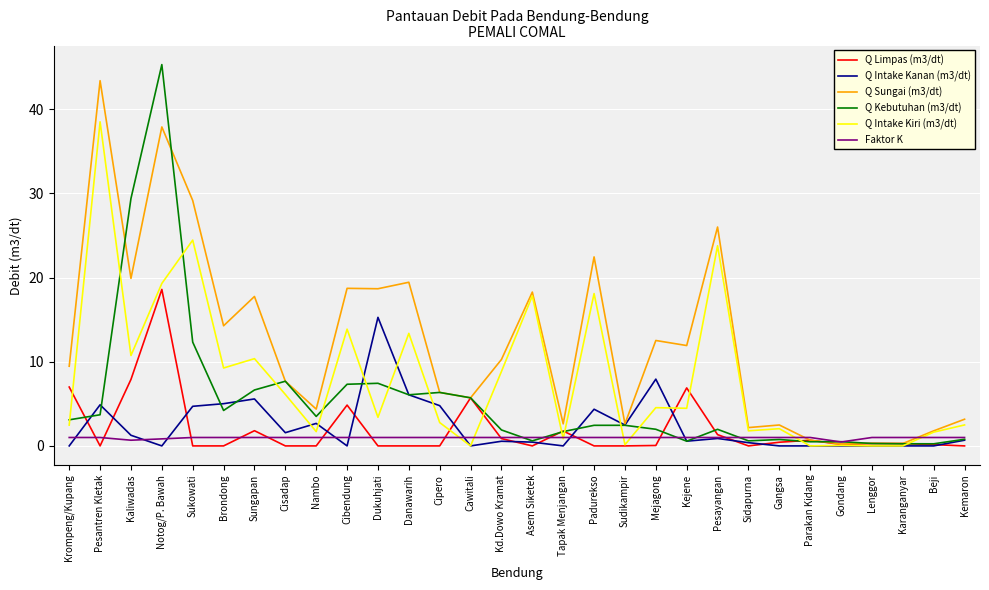

What is the total value across all series at Cawitali?

18.1